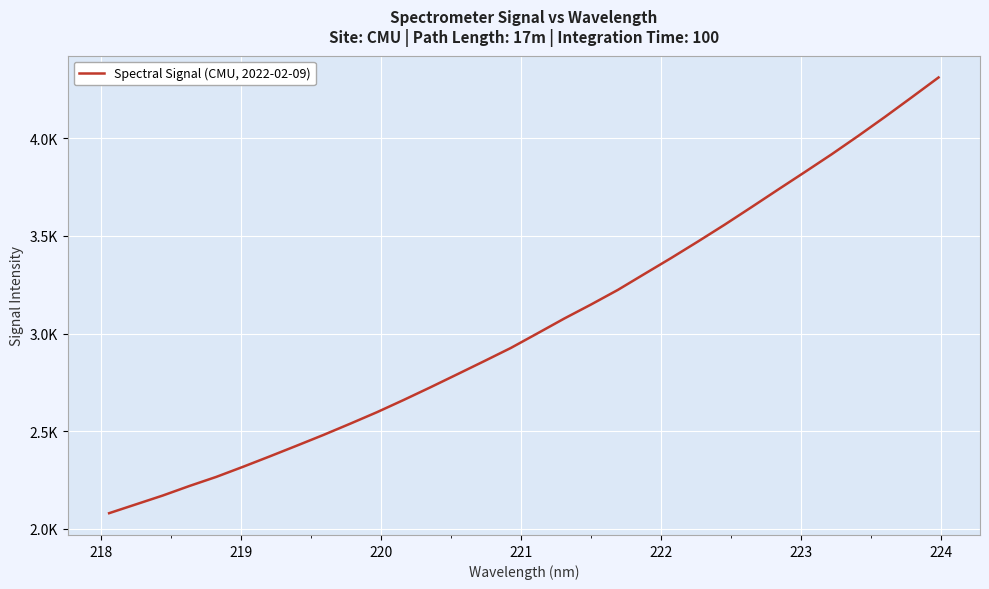

Does the chart display data point markers on the line(s)?

No